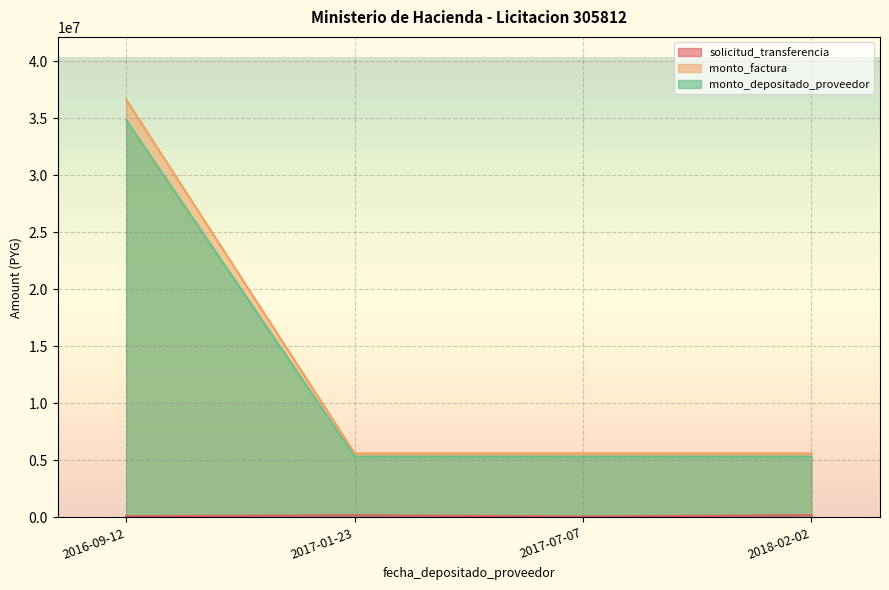

At 2017-01-23, list the series in order from largest to smallest.

monto_factura, monto_depositado_proveedor, solicitud_transferencia